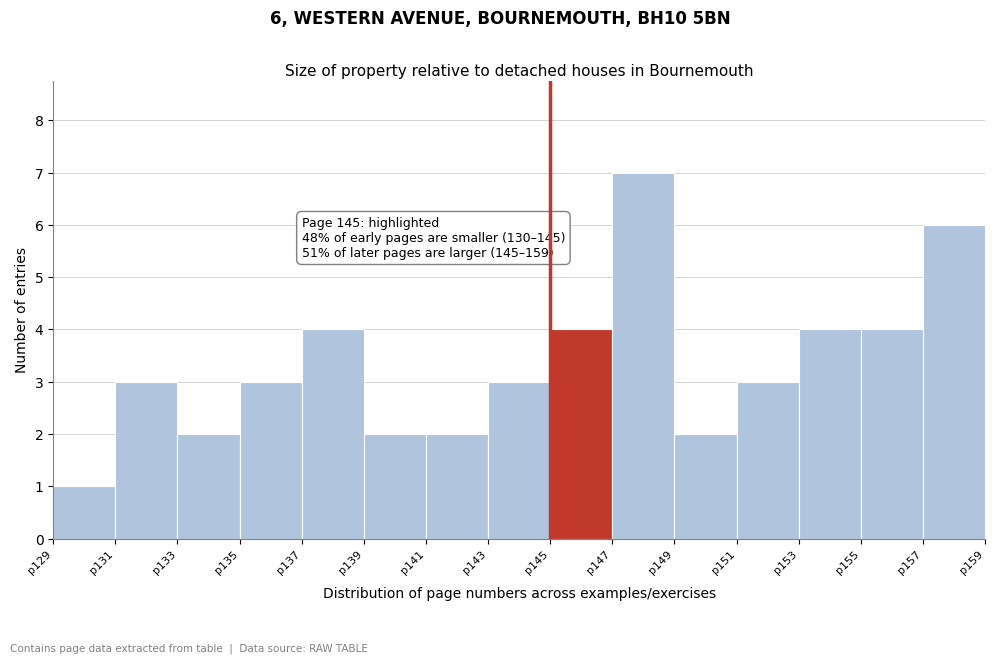

Which range on the x-axis has the tallest bar?

147 to 149